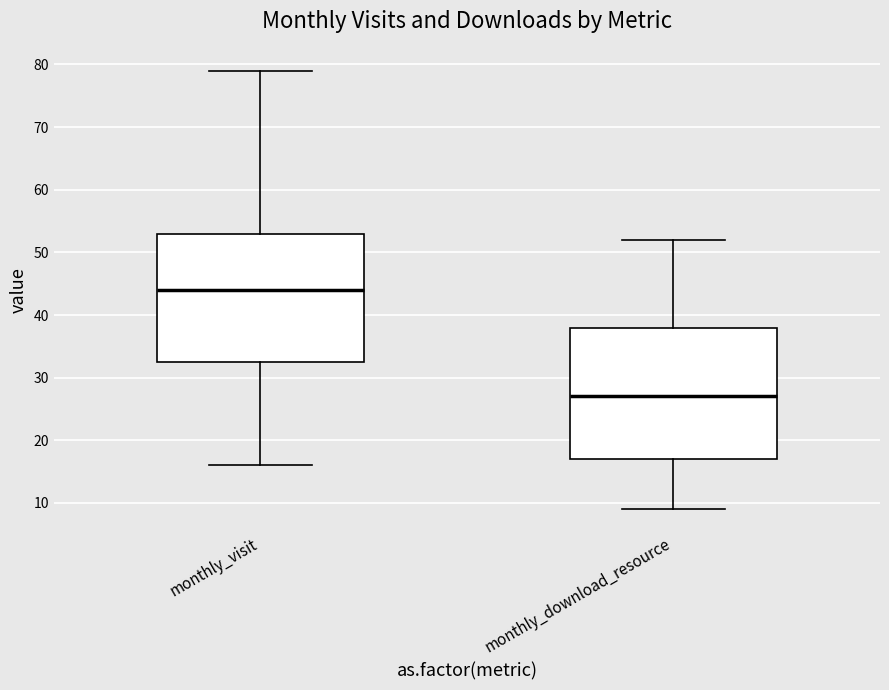

Which box's median line is the highest?

monthly_visit